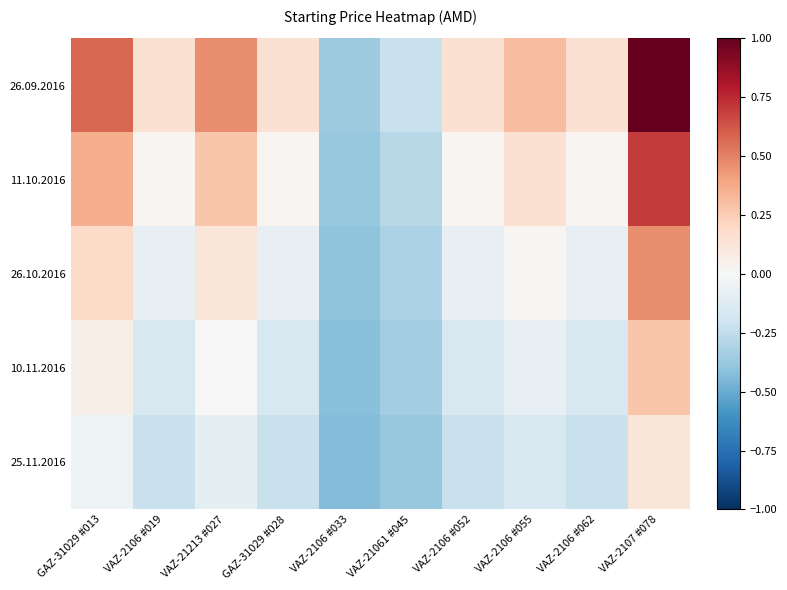

List the series in order of their overall mean, lowest first.

25.11.2016, 10.11.2016, 26.10.2016, 11.10.2016, 26.09.2016